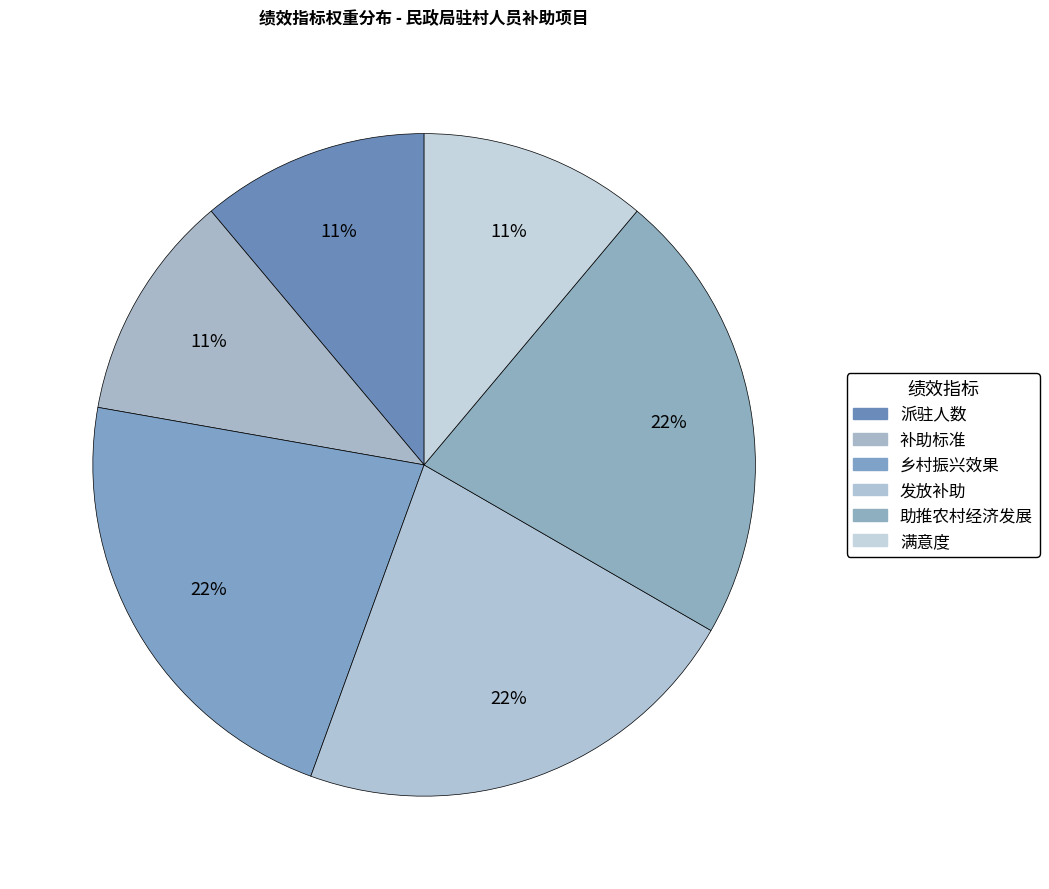

Is the sum of 助推农村经济发展 and 补助标准 greater than half?

No